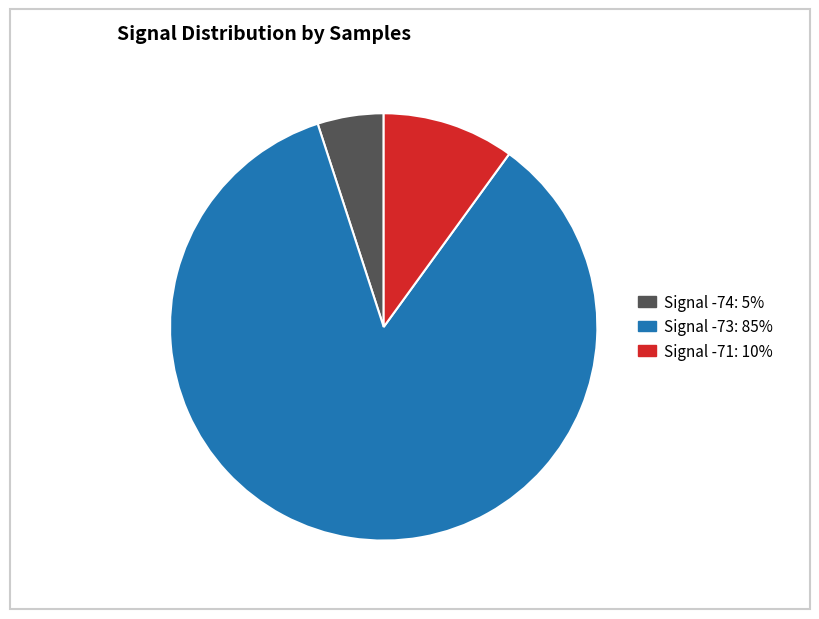

Is there a majority slice in this chart?

Yes